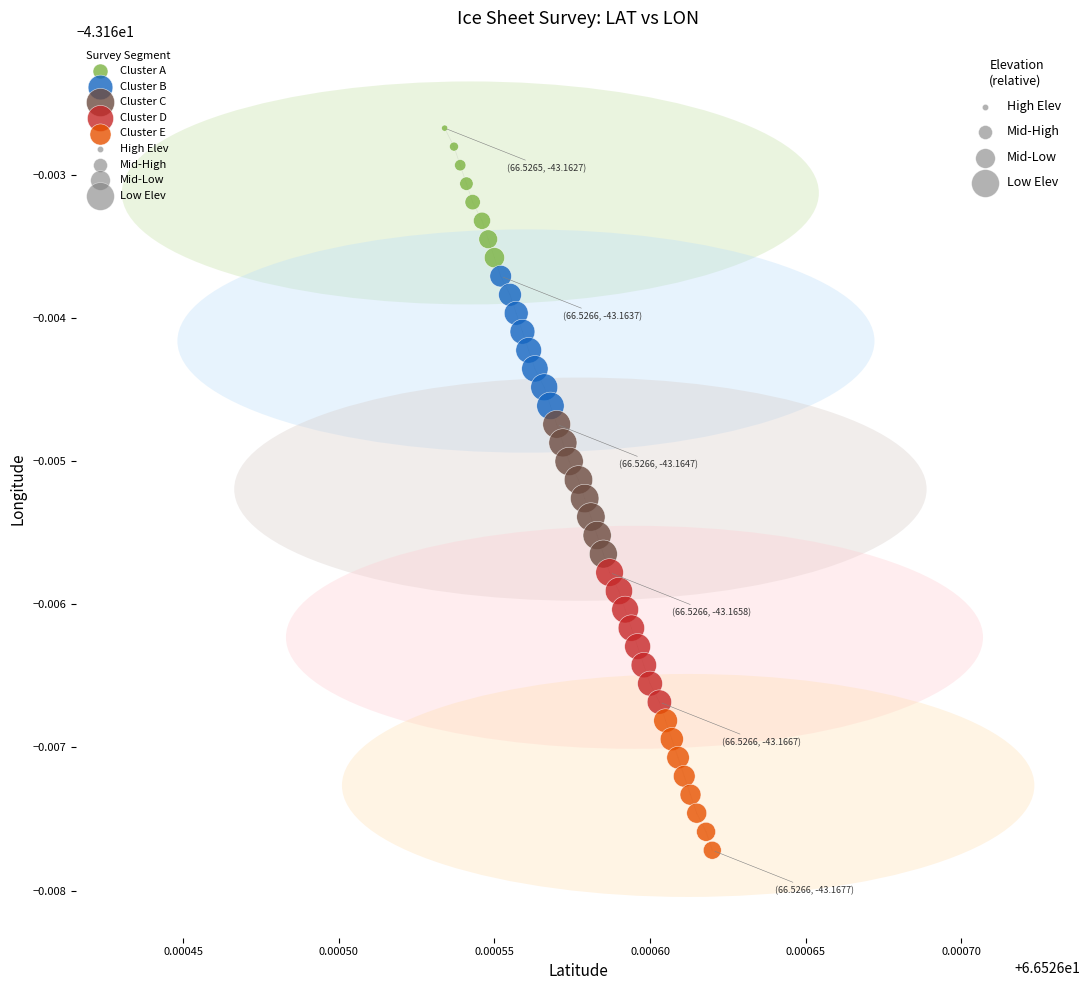

Which series contains the highest Y value?

Cluster A